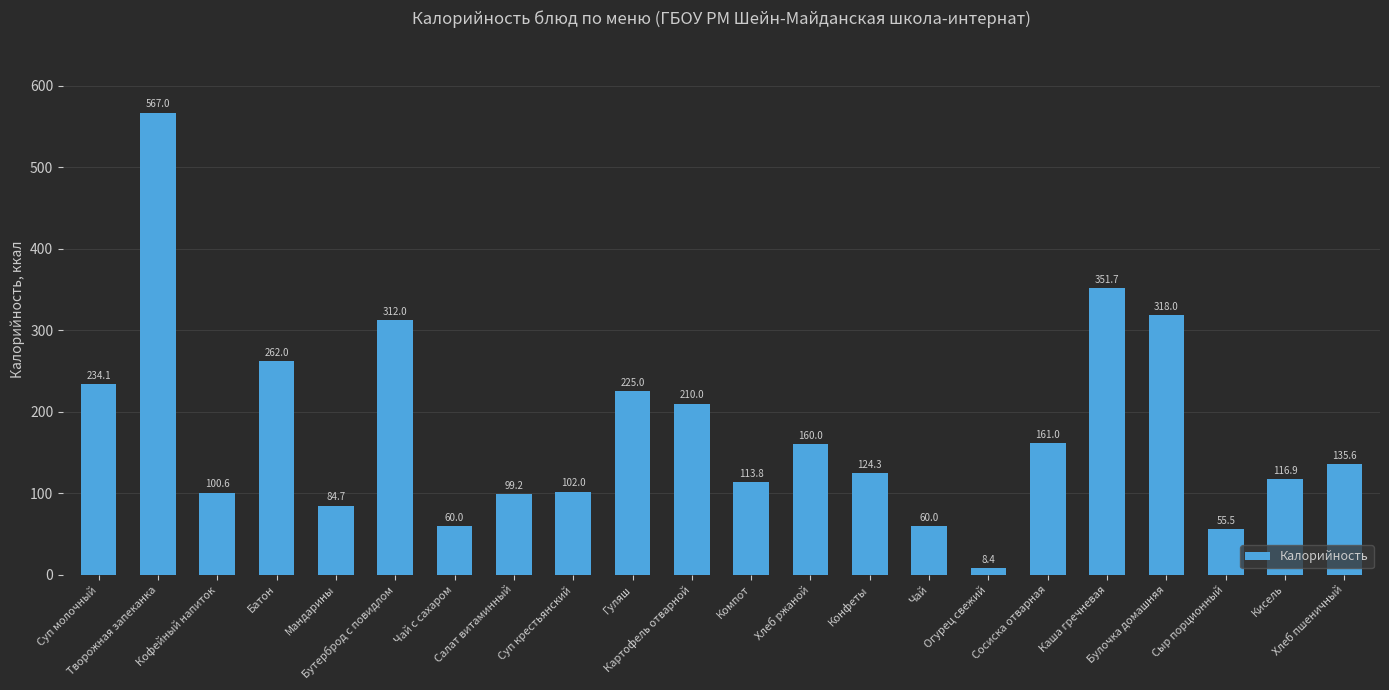

What is the difference between the maximum and minimum values?

558.6